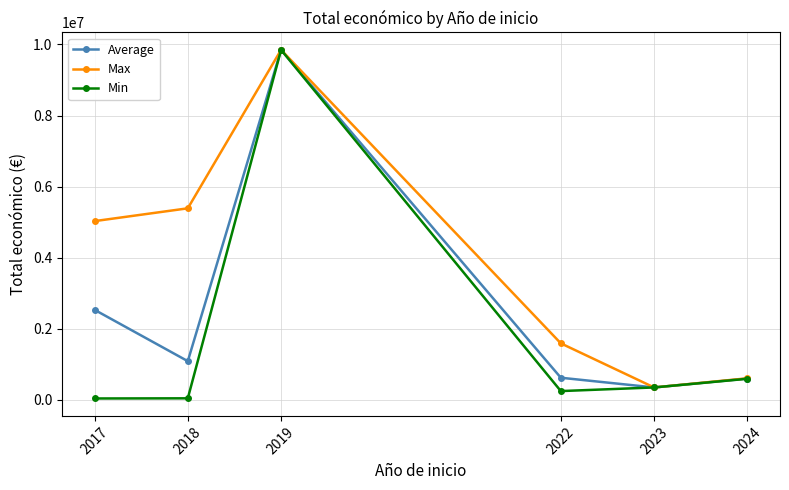

How many interior local valleys does the Max series have?

1